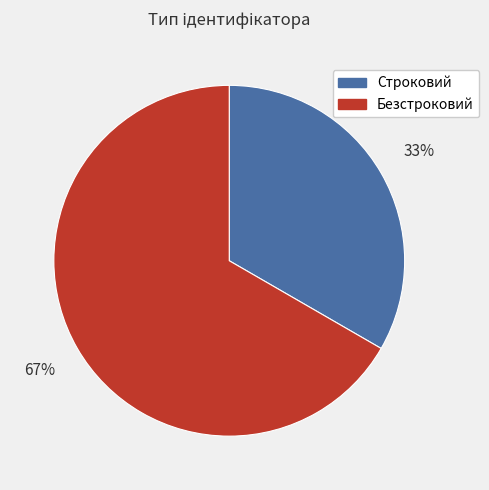

Between Строковий and Безстроковий, which is larger?

Безстроковий